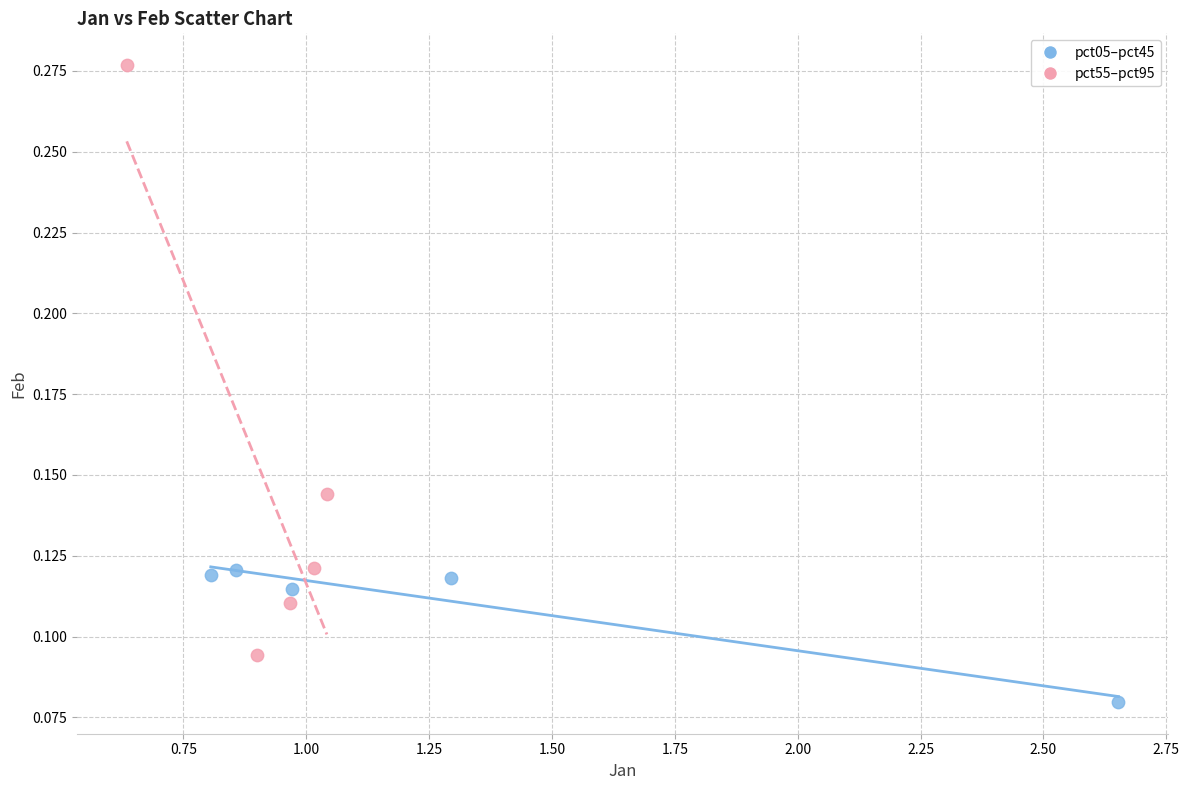

Which series reaches the maximum Y coordinate?

pct55–pct95